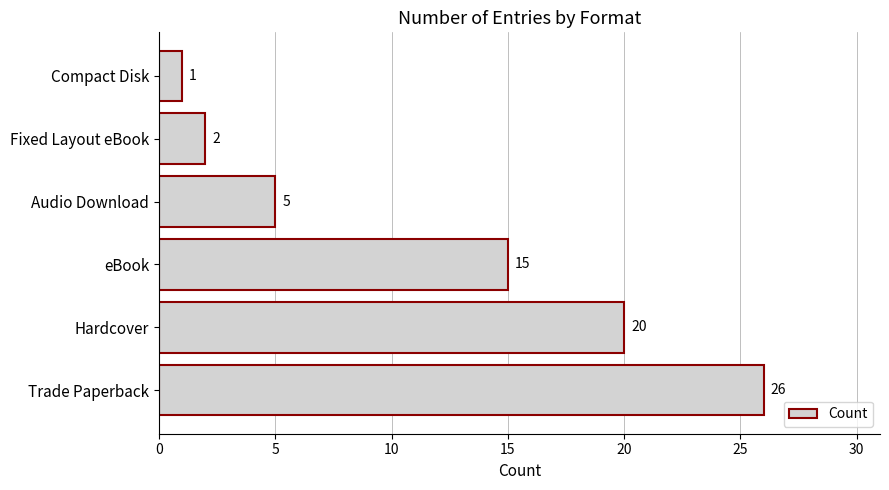

Does the chart contain stacked bars?

No